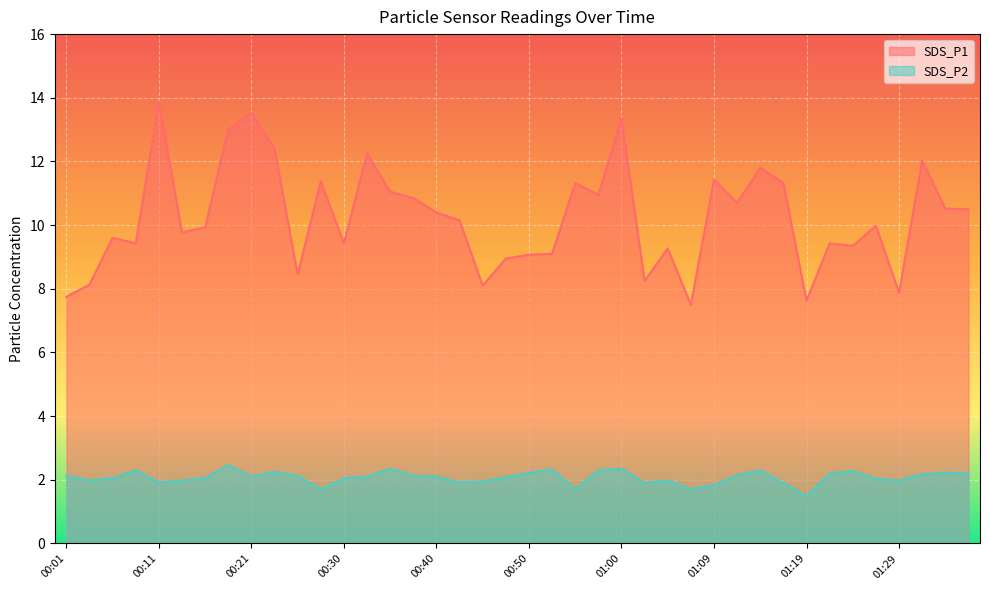

How many lines are shown in the chart?

2